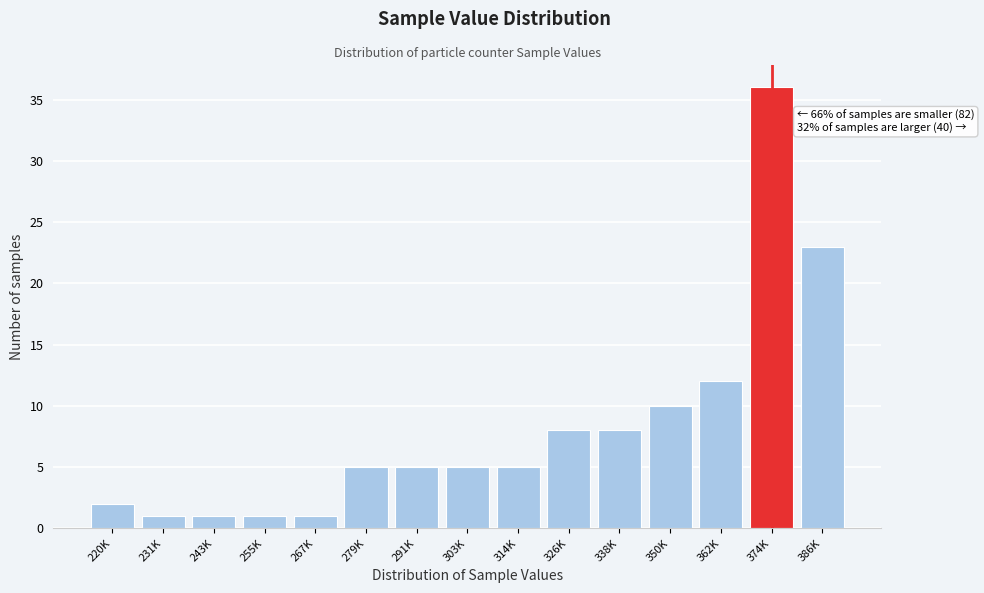

Reading left to right, list all the values displayed in this chart.

2	1	1	1	1	5	5	5	5	8	8	10	12	36	23